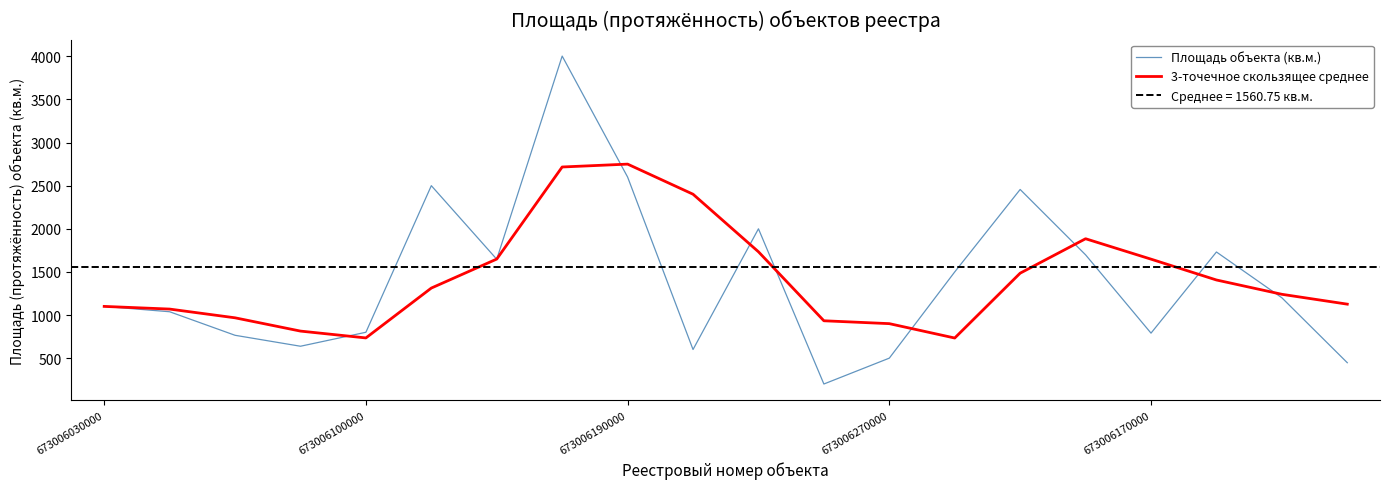

True or false: Площадь объекта (кв.м.) has more than 1 interior local peaks.

True